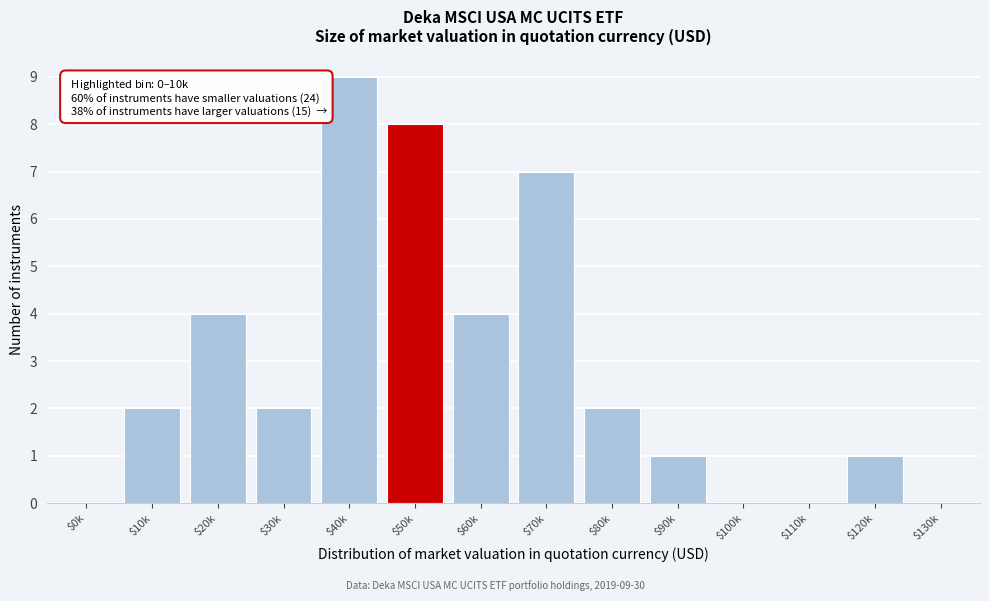

True or false: the data shows 2 at $30k.

True